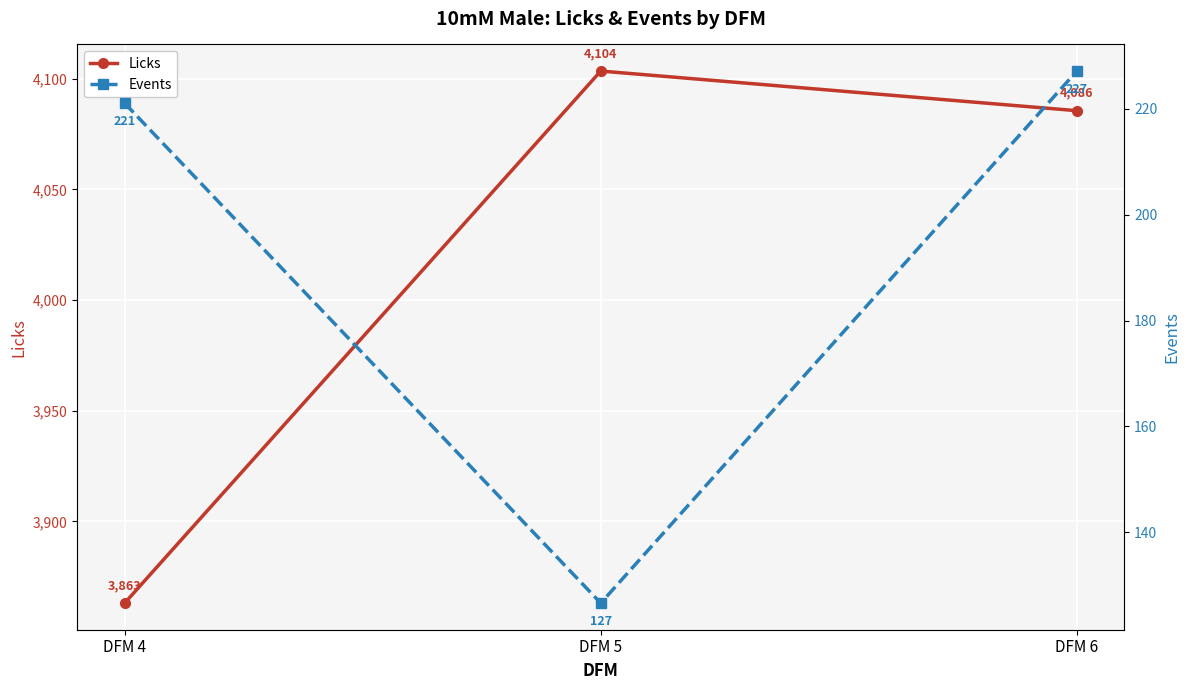

How many lines are shown in the chart?

2